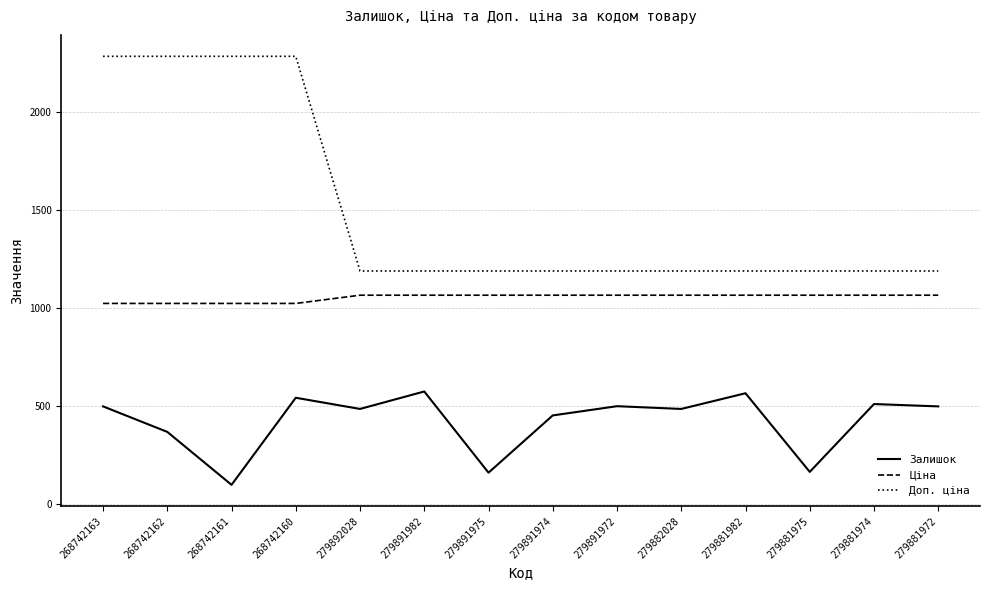

What is the difference between the maximum and minimum values in the Ціна series?

42.0